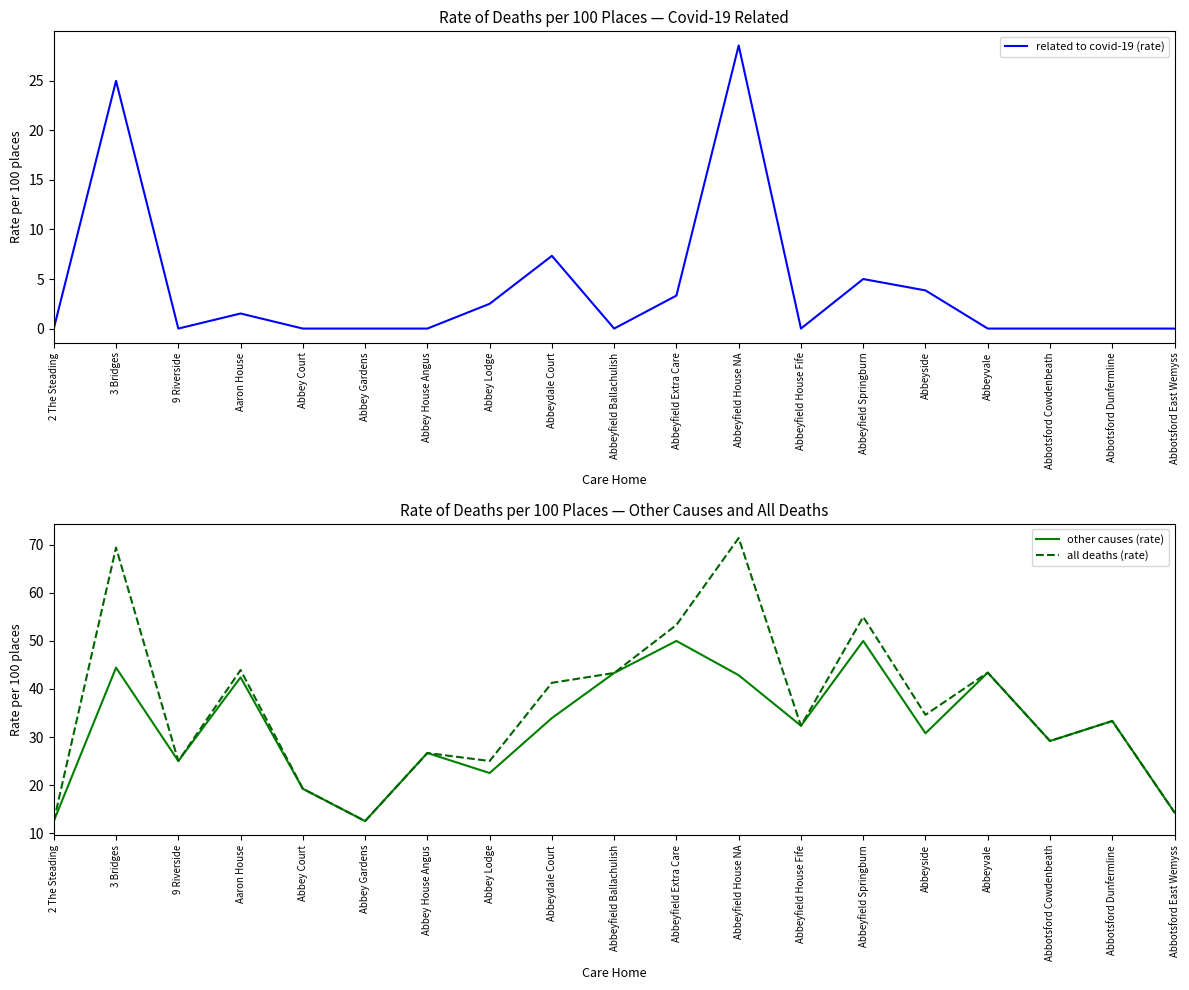

What is the difference between the highest and lowest values at Abbeyfield Ballachulish?

43.3